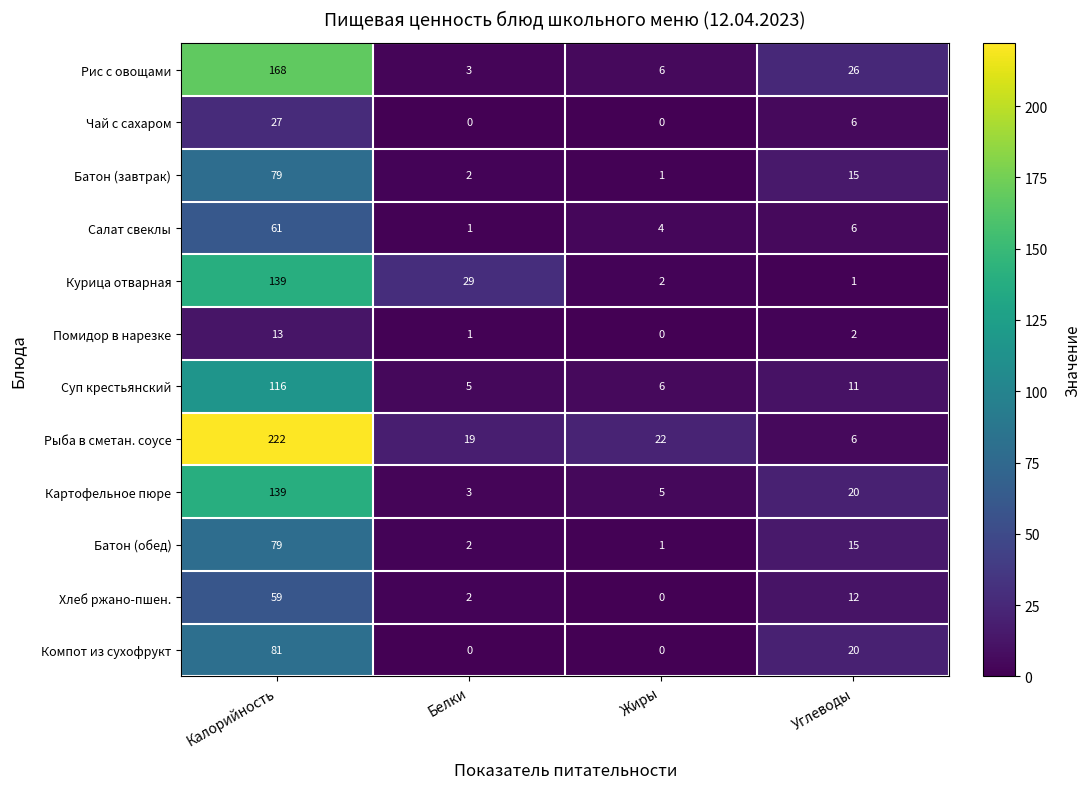

Which series has the largest range (max minus min)?

Рыба в сметан. соусе